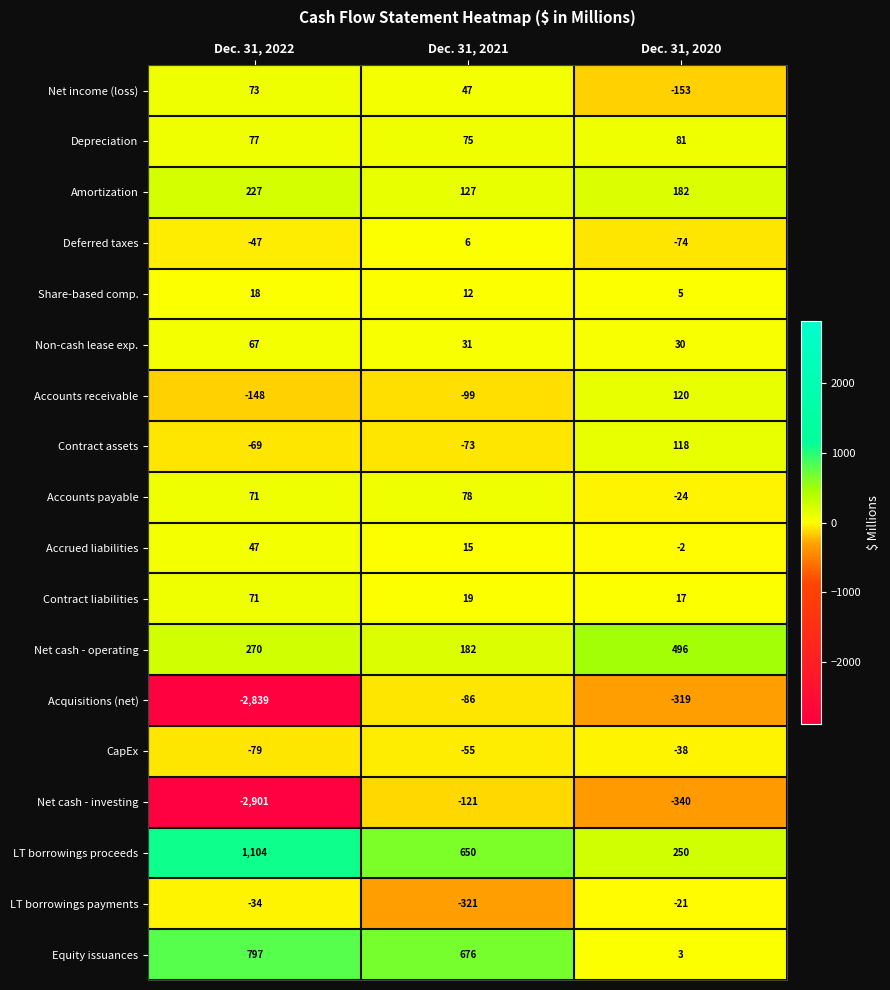

Which series has the largest total across all categories?

LT borrowings proceeds